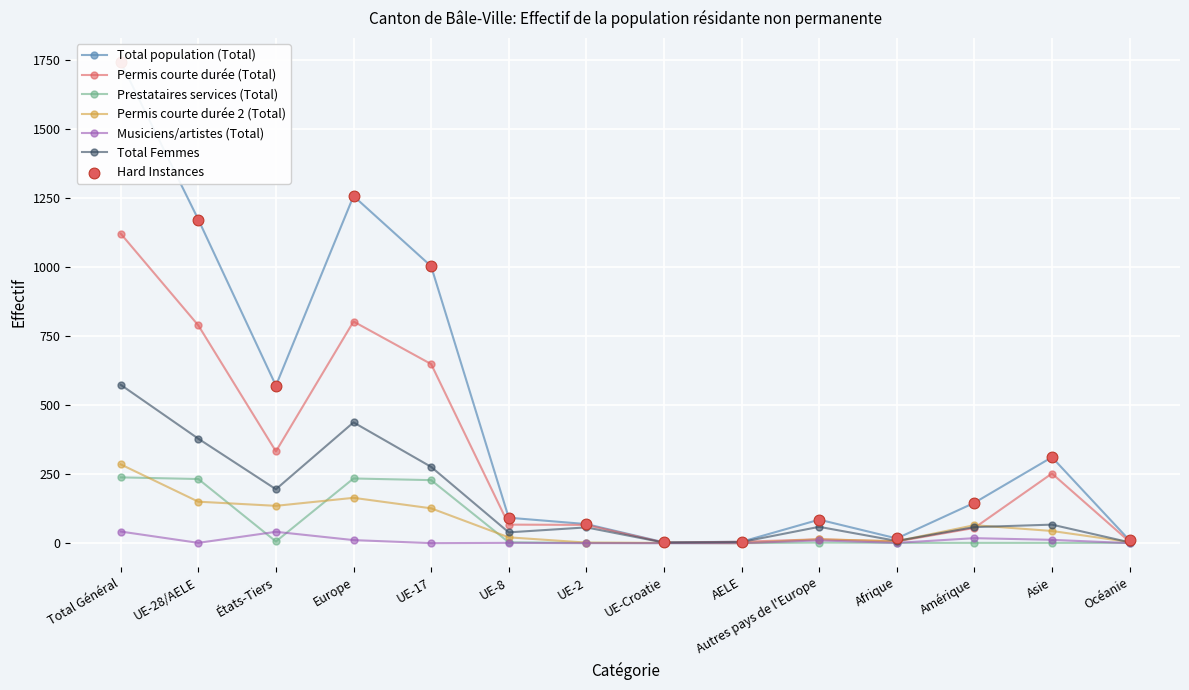

At which category is the sum across all series the highest?

Total Général